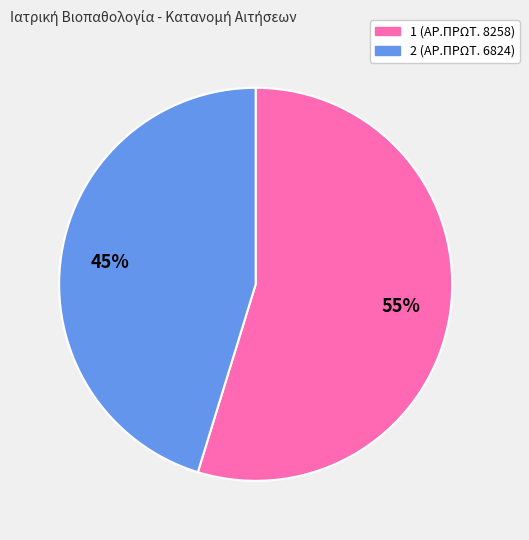

Is the sum of 2 and 1 greater than half?

Yes